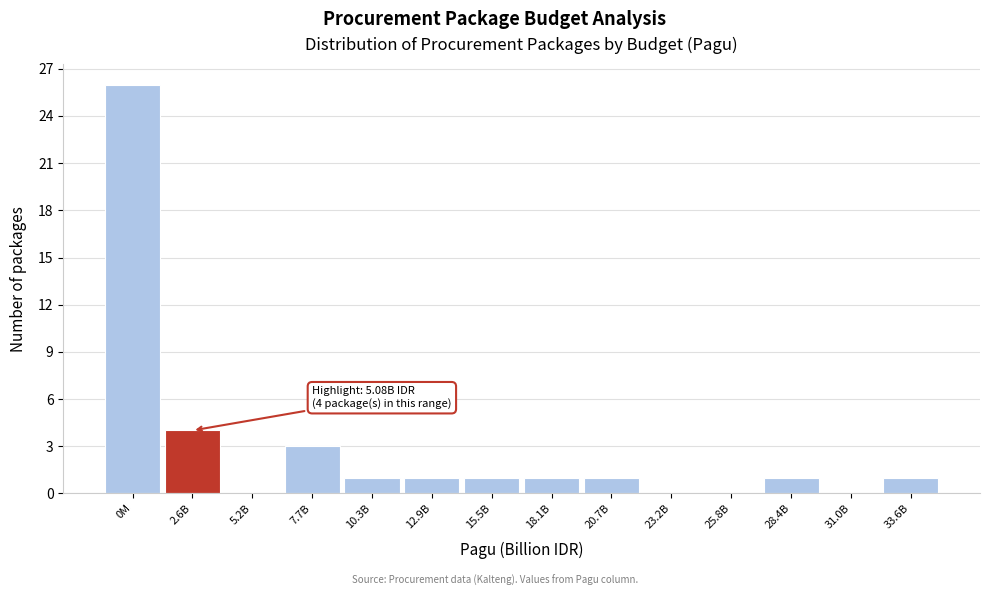

Reading left to right, what are all the values shown in this chart?

0M=26	2.6B=4	5.2B=0	7.7B=3	10.3B=1	12.9B=1	15.5B=1	18.1B=1	20.7B=1	23.2B=0	25.8B=0	28.4B=1	31.0B=0	33.6B=1